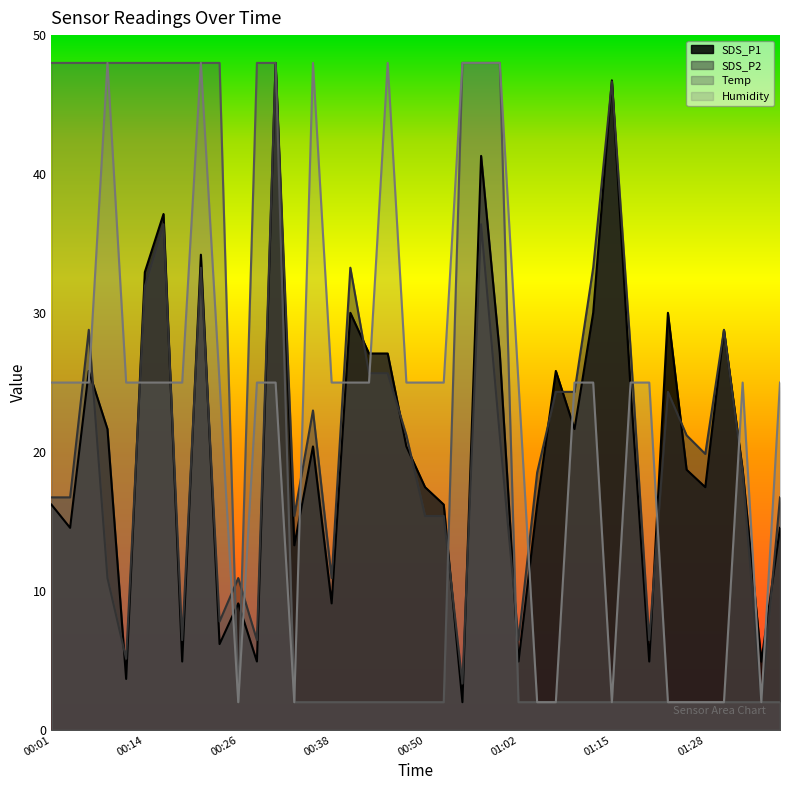

How many interior local valleys does the SDS_P2 series have?

11